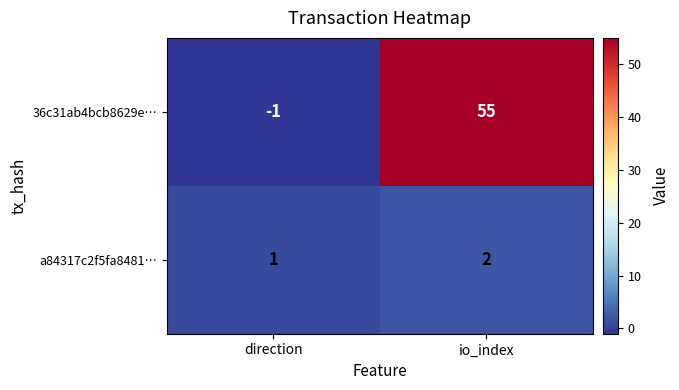

How many data points in a84317c2f5fa8481… are less than 2?

1